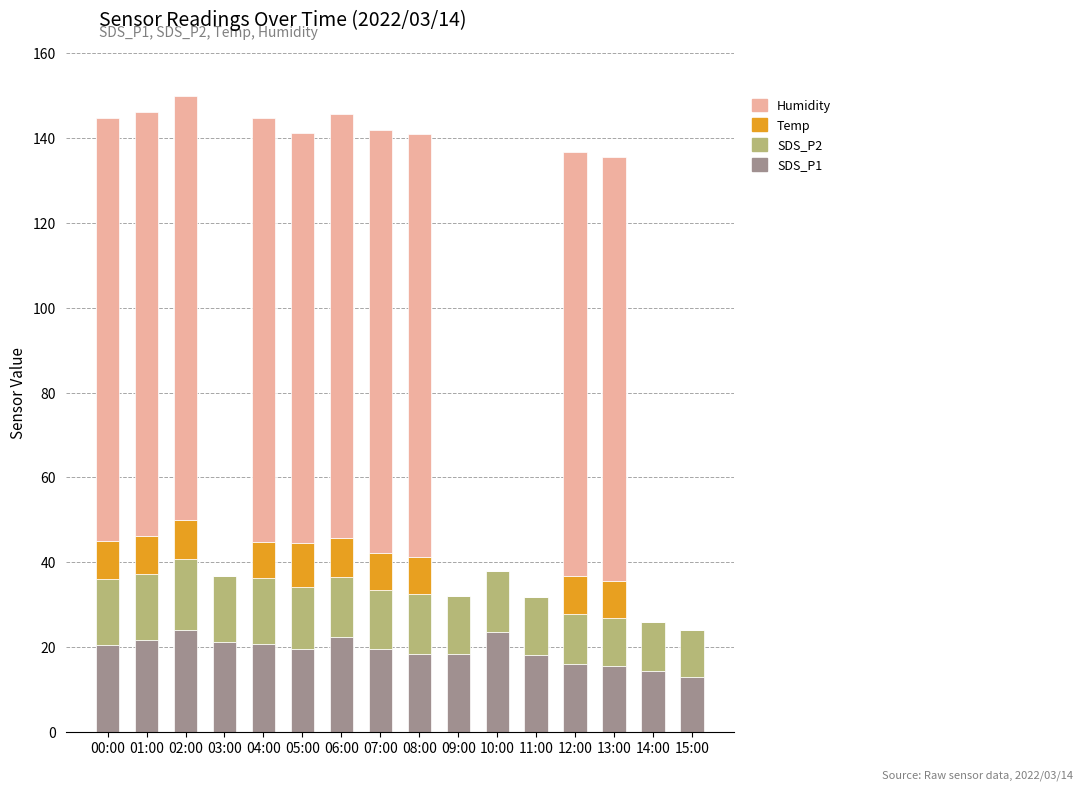

What is the total value across all series at 06:00?

145.7